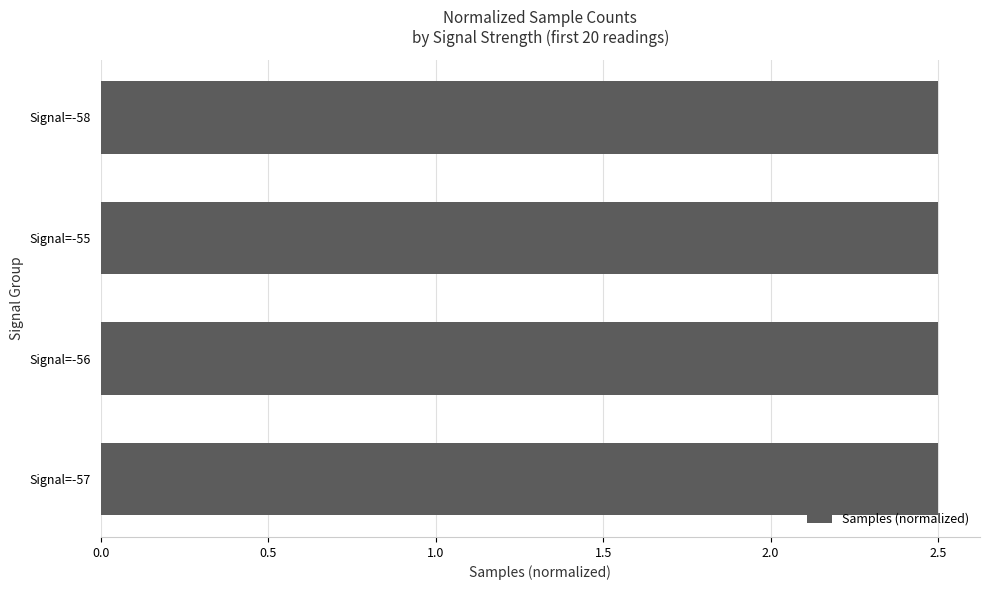

Reading bottom to top, list all the values displayed in this chart.

Signal=-57=2.5	Signal=-56=2.5	Signal=-55=2.5	Signal=-58=2.5